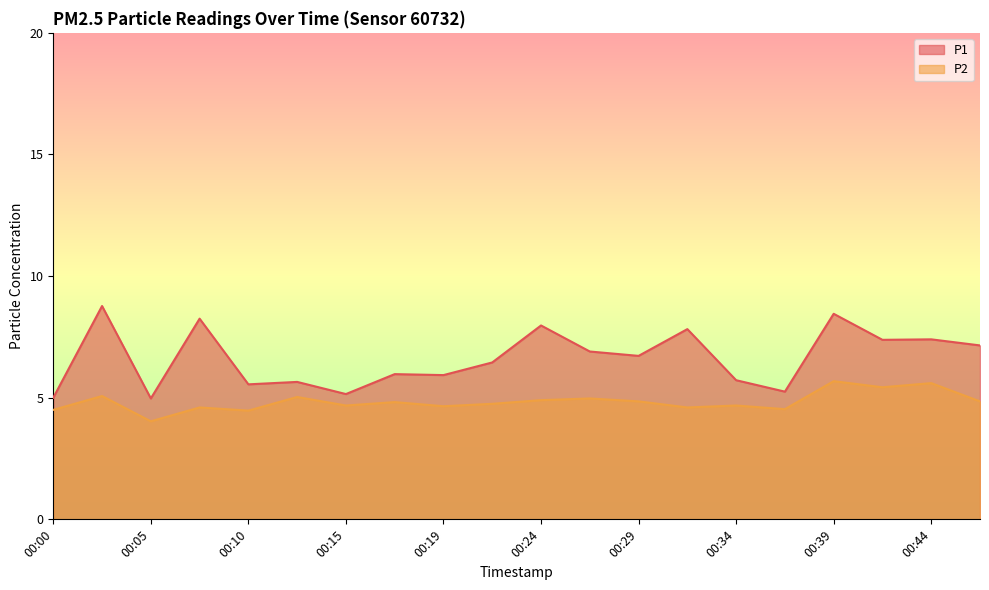

Rank the categories by P1 value from lowest to highest.

00:05, 00:00, 00:15, 00:37, 00:10, 00:12, 00:34, 00:19, 00:17, 00:22, 00:29, 00:27, 00:46, 00:42, 00:44, 00:32, 00:24, 00:07, 00:39, 00:02